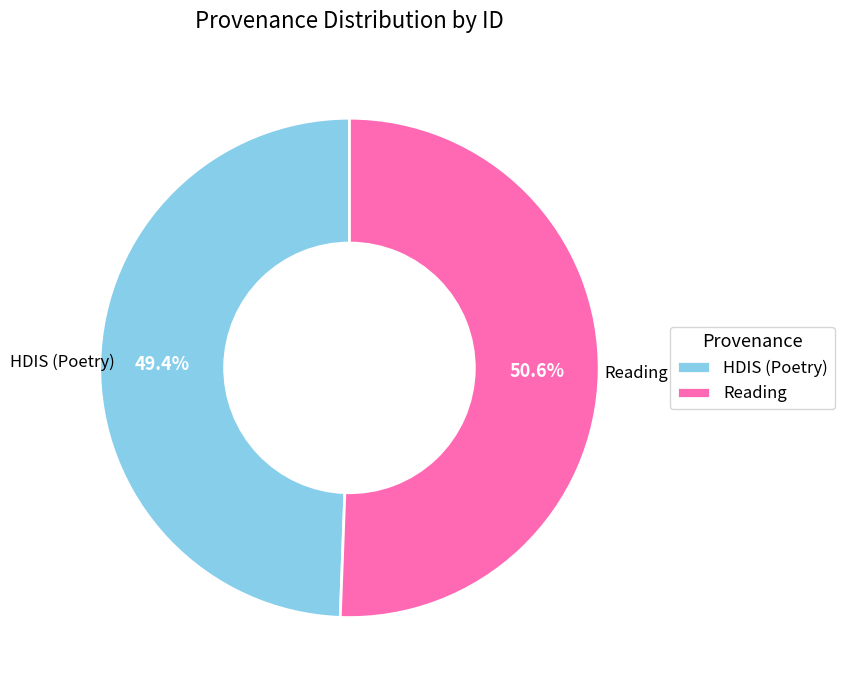

What is the total percentage of HDIS (Poetry) and Reading?

100.0%